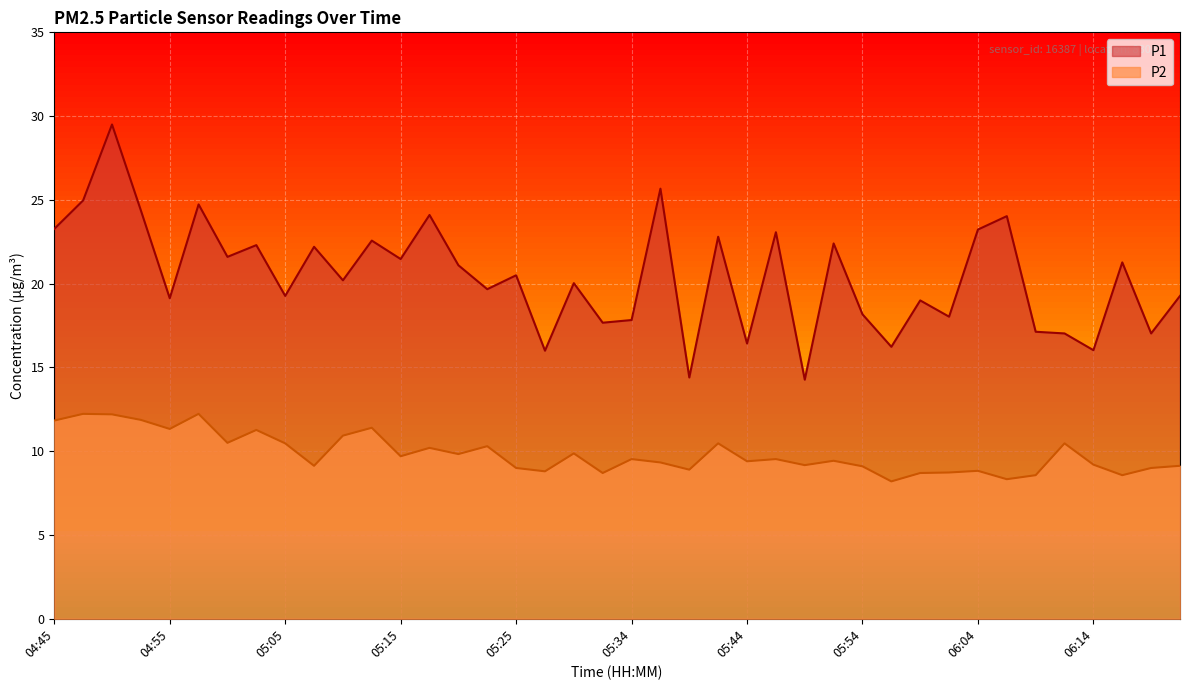

Which series has the largest range (max minus min)?

P1